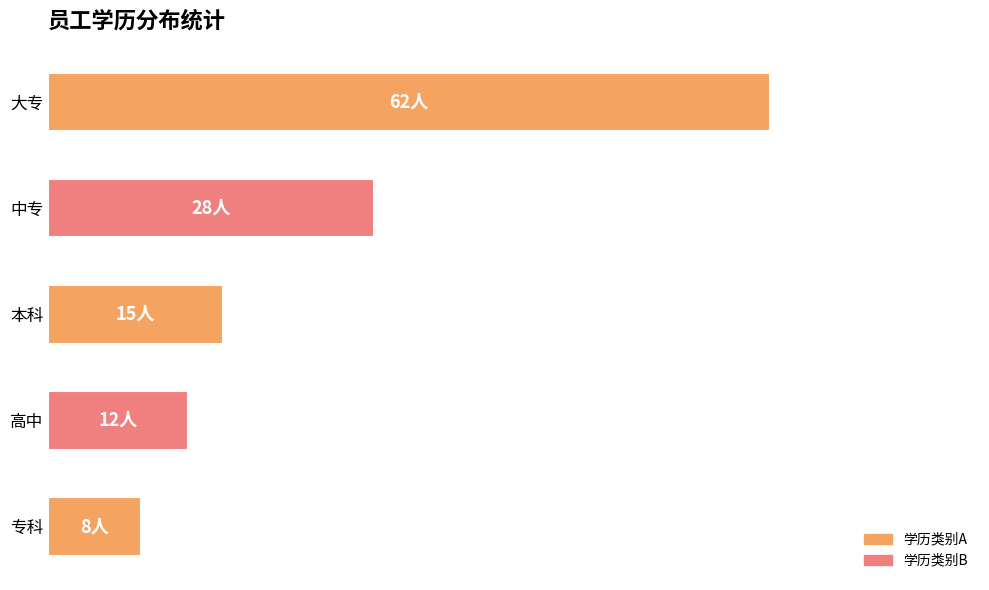

Does the chart contain any negative values?

No